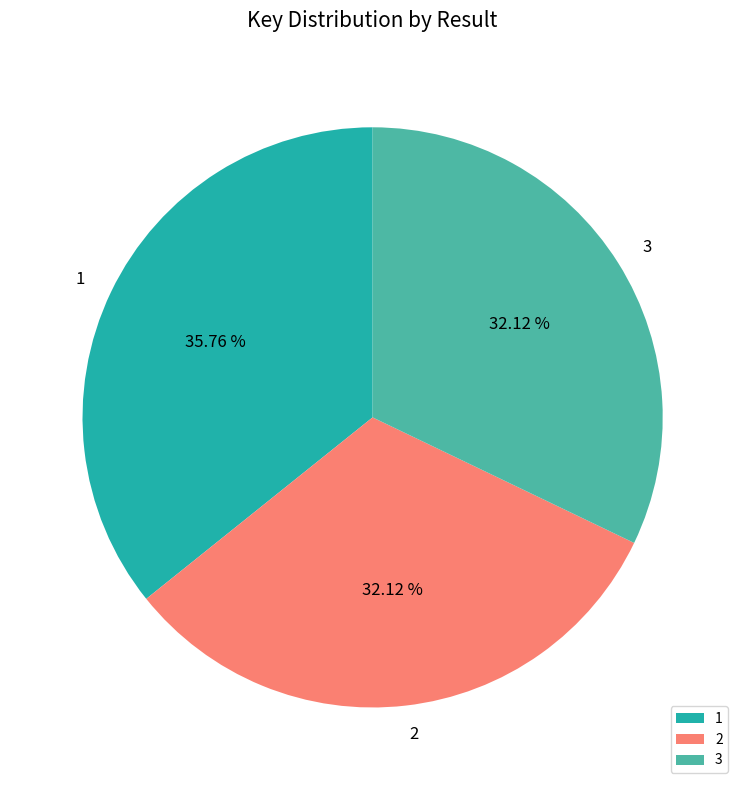

Is it true that 3 is 23% of the pie?

False